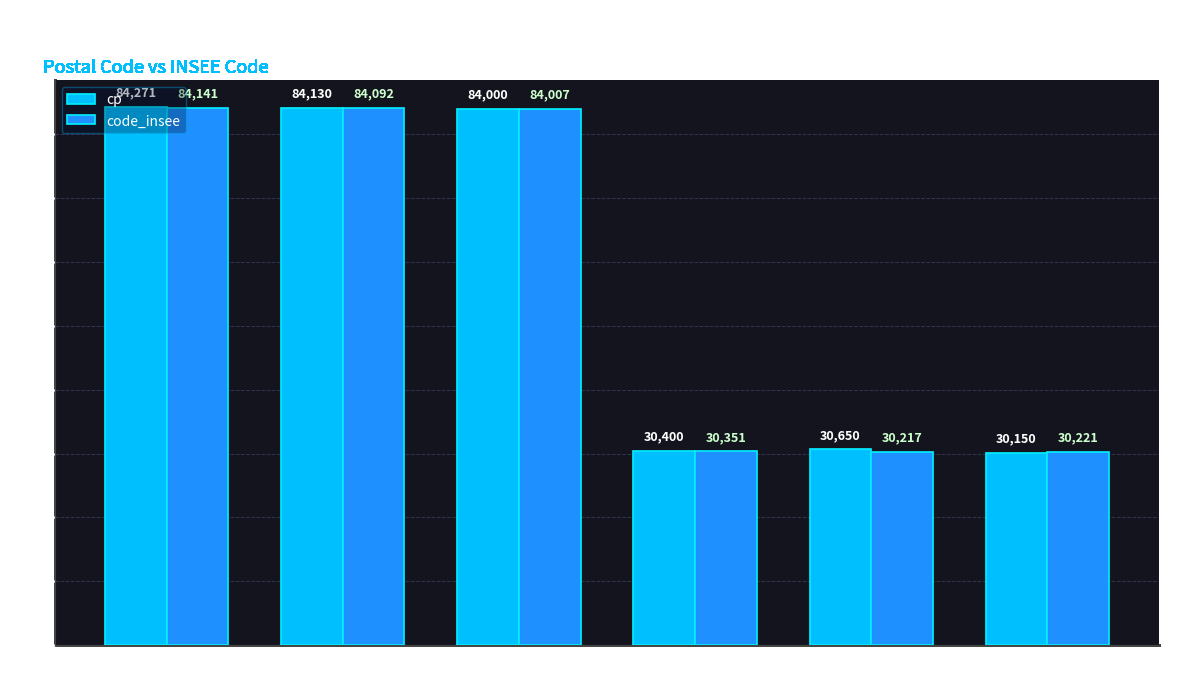

What is the sum of the cp values at Vedene and Avignon?

168271